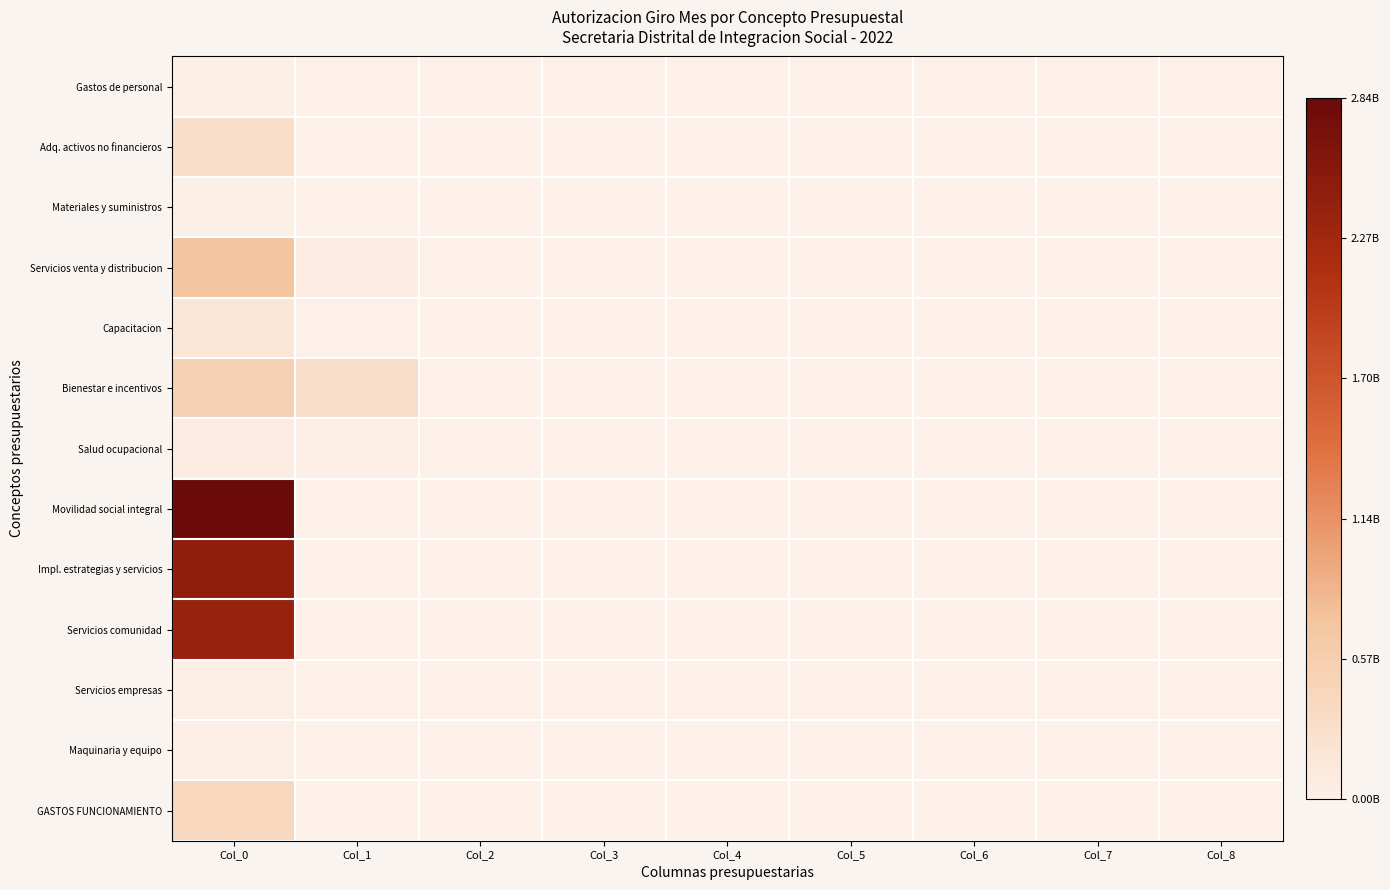

Reading left to right, transcribe all the data shown in this chart.

Gastos de personal: Col_0=0.0	Col_1=0.0	Col_2=0.0	Col_3=0.0	Col_4=0.0	Col_5=0.0	Col_6=0.0	Col_7=0.0	Col_8=0.0
Adq. activos no financieros: Col_0=0.1	Col_1=0.0	Col_2=0.0	Col_3=0.0	Col_4=0.0	Col_5=0.0	Col_6=0.0	Col_7=0.0	Col_8=0.0
Materiales y suministros: Col_0=0.0	Col_1=0.0	Col_2=0.0	Col_3=0.0	Col_4=0.0	Col_5=0.0	Col_6=0.0	Col_7=0.0	Col_8=0.0
Servicios venta y distribucion: Col_0=0.2	Col_1=0.0	Col_2=0.0	Col_3=0.0	Col_4=0.0	Col_5=0.0	Col_6=0.0	Col_7=0.0	Col_8=0.0
Capacitacion: Col_0=0.1	Col_1=0.0	Col_2=0.0	Col_3=0.0	Col_4=0.0	Col_5=0.0	Col_6=0.0	Col_7=0.0	Col_8=0.0
Bienestar e incentivos: Col_0=0.2	Col_1=0.1	Col_2=0.0	Col_3=0.0	Col_4=0.0	Col_5=0.0	Col_6=0.0	Col_7=0.0	Col_8=0.0
Salud ocupacional: Col_0=0.0	Col_1=0.0	Col_2=0.0	Col_3=0.0	Col_4=0.0	Col_5=0.0	Col_6=0.0	Col_7=0.0	Col_8=0.0
Movilidad social integral: Col_0=1.0	Col_1=0.0	Col_2=0.0	Col_3=0.0	Col_4=0.0	Col_5=0.0	Col_6=0.0	Col_7=0.0	Col_8=0.0
Impl. estrategias y servicios: Col_0=0.9	Col_1=0.0	Col_2=0.0	Col_3=0.0	Col_4=0.0	Col_5=0.0	Col_6=0.0	Col_7=0.0	Col_8=0.0
Servicios comunidad: Col_0=0.8	Col_1=0.0	Col_2=0.0	Col_3=0.0	Col_4=0.0	Col_5=0.0	Col_6=0.0	Col_7=0.0	Col_8=0.0
Servicios empresas: Col_0=0.0	Col_1=0.0	Col_2=0.0	Col_3=0.0	Col_4=0.0	Col_5=0.0	Col_6=0.0	Col_7=0.0	Col_8=0.0
Maquinaria y equipo: Col_0=0.0	Col_1=0.0	Col_2=0.0	Col_3=0.0	Col_4=0.0	Col_5=0.0	Col_6=0.0	Col_7=0.0	Col_8=0.0
GASTOS FUNCIONAMIENTO: Col_0=0.1	Col_1=0.0	Col_2=0.0	Col_3=0.0	Col_4=0.0	Col_5=0.0	Col_6=0.0	Col_7=0.0	Col_8=0.0